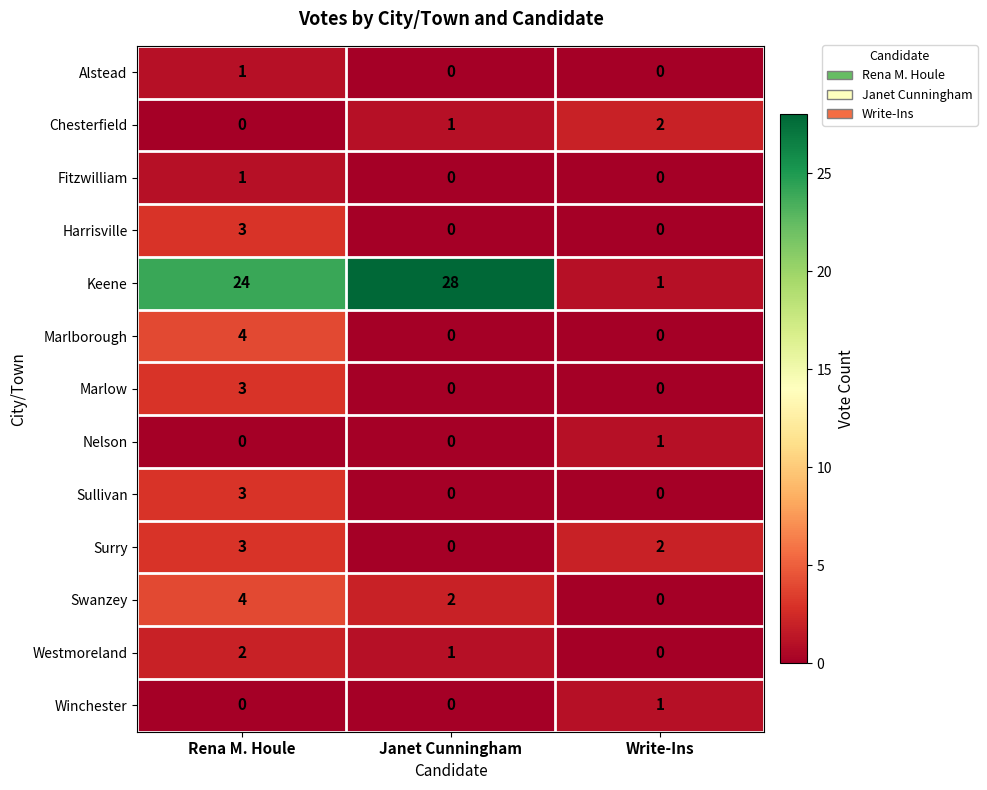

Where is Keene nearest to the value 14?

Rena M. Houle